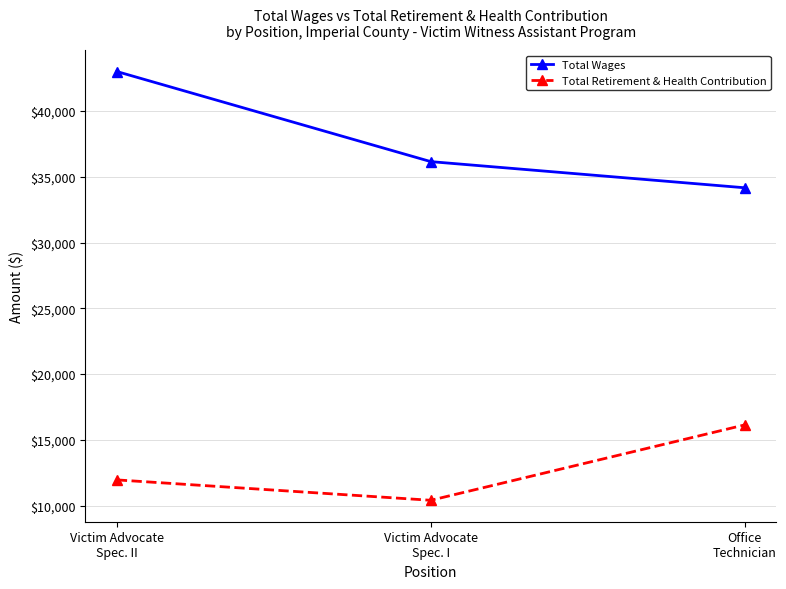

Where is Total Retirement & Health Contribution nearest to the value 13275?

Victim Advocate
Spec. II